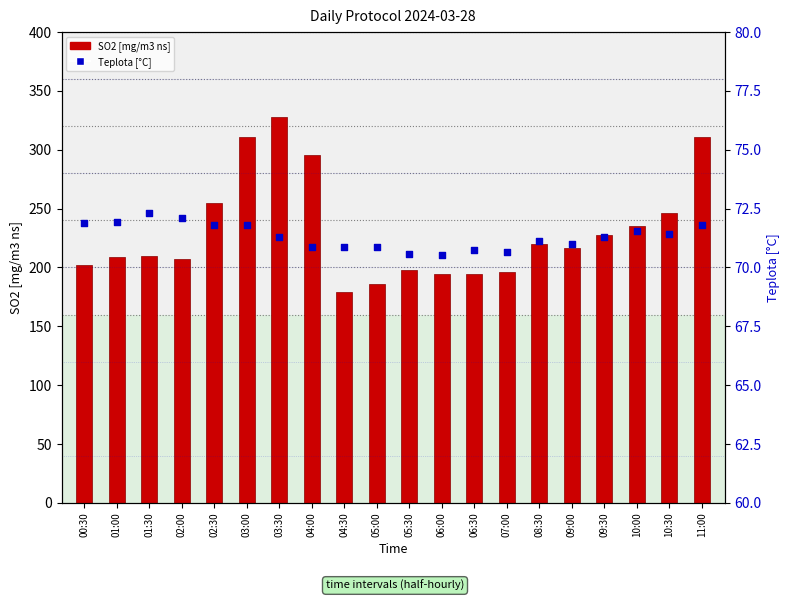

Which series has the widest spread of Y values?

SO2 count